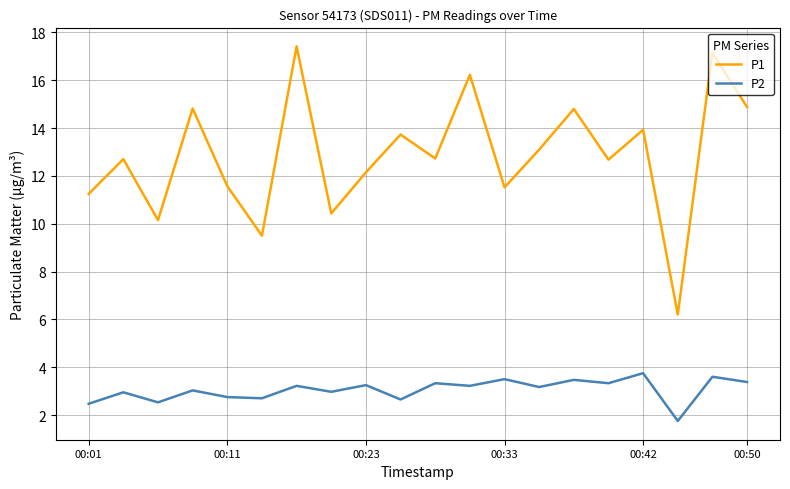

What are all the series names shown in the legend?

P1, P2